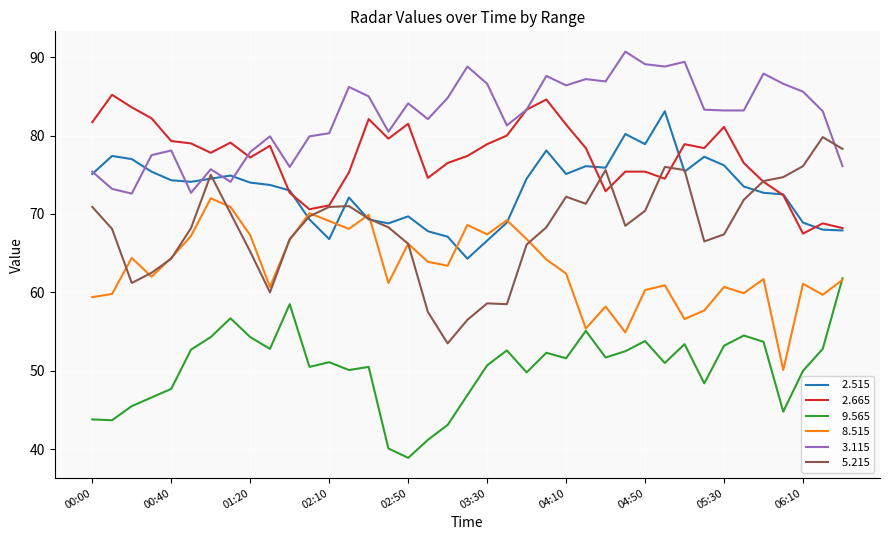

What is the maximum value shown in the chart?

90.7